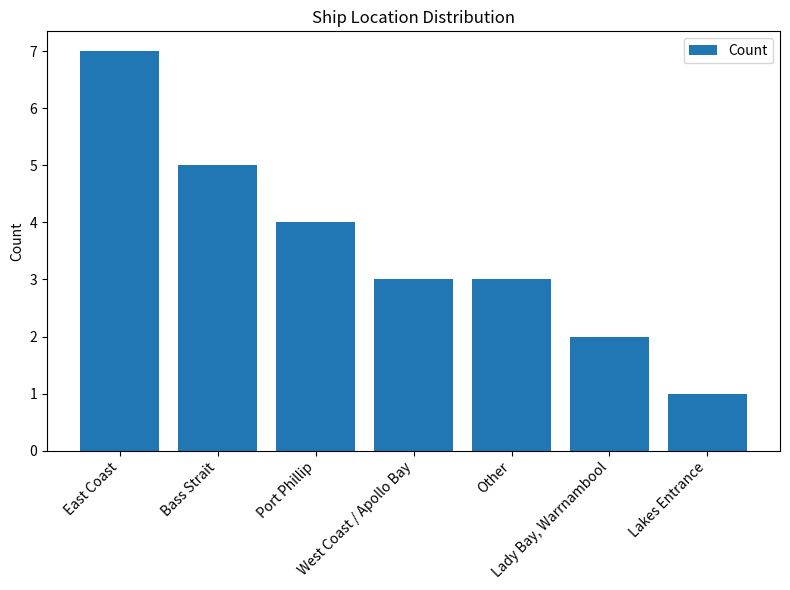

What is the sum of all values?

25